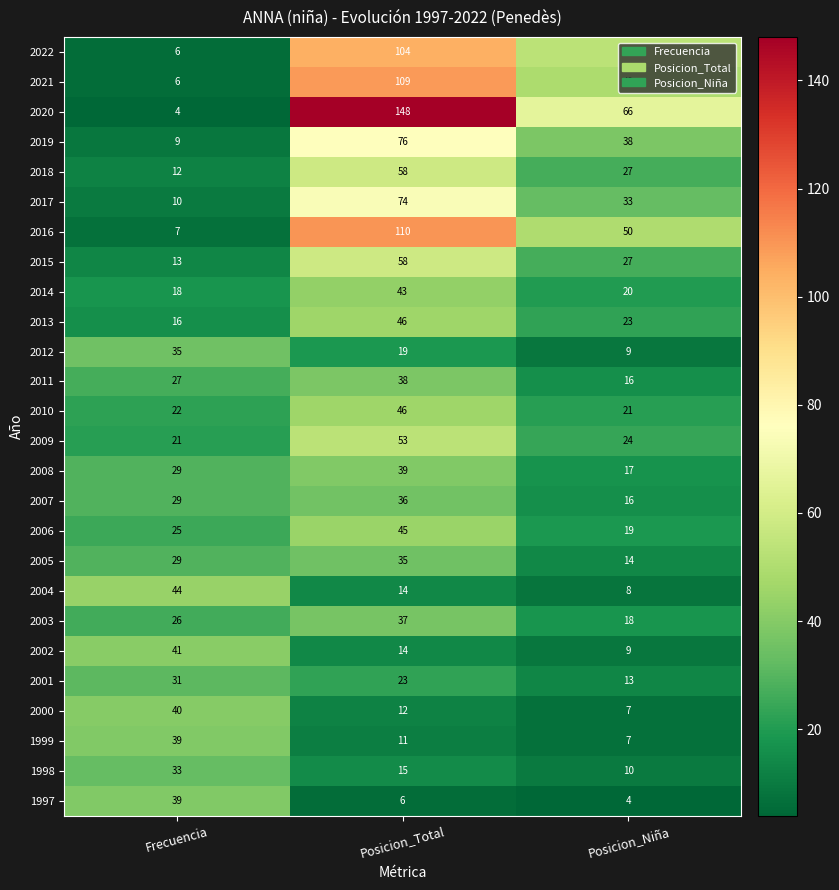

Which series has the largest total across all categories?

2020